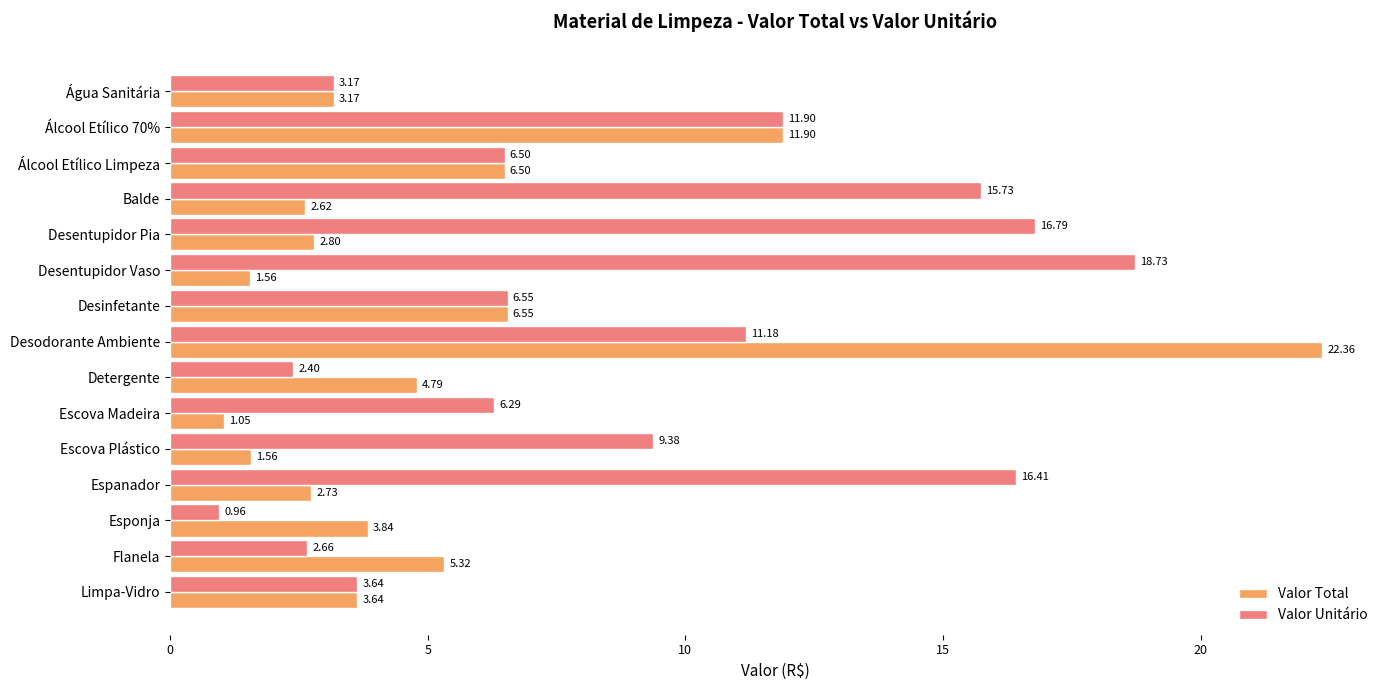

What is the difference between the Valor Total values at Água Sanitária and Desodorante Ambiente?

19.2